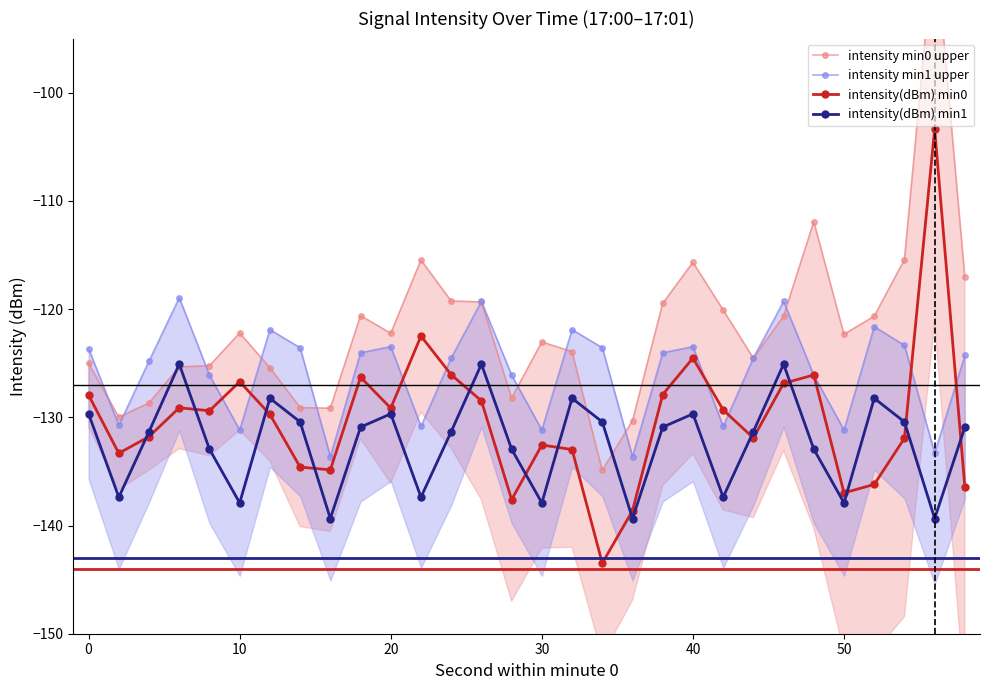

How many intersections are there between intensity(dBm) min0 and intensity(dBm) min1?

13